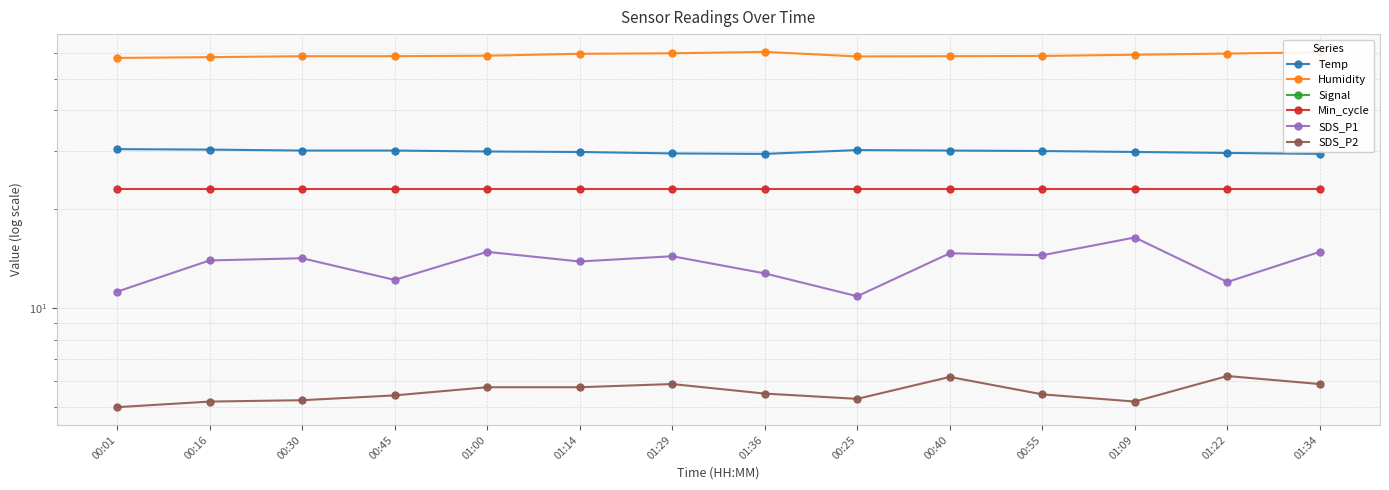

Reading left to right, list all the values displayed in this chart.

Temp: 30.5	30.4	30.2	30.2	30.0	29.9	29.6	29.5	30.3	30.2	30.1	29.9	29.7	29.5
Humidity: 57.8	58.1	58.5	58.5	58.7	59.5	59.7	60.3	58.4	58.5	58.6	59.1	59.6	60.1
Signal: -76.0	-74.0	-75.0	-74.0	-75.0	-75.0	-75.0	-76.0	-75.0	-75.0	-75.0	-75.0	-74.0	-74.0
Min_cycle: 23.0	23.0	23.0	23.0	23.0	23.0	23.0	23.0	23.0	23.0	23.0	23.0	23.0	23.0
SDS_P1: 11.2	14.0	14.2	12.2	14.8	13.9	14.4	12.8	10.9	14.7	14.5	16.4	12.0	14.8
SDS_P2: 5.0	5.2	5.2	5.4	5.8	5.8	5.9	5.5	5.3	6.2	5.5	5.2	6.2	5.9